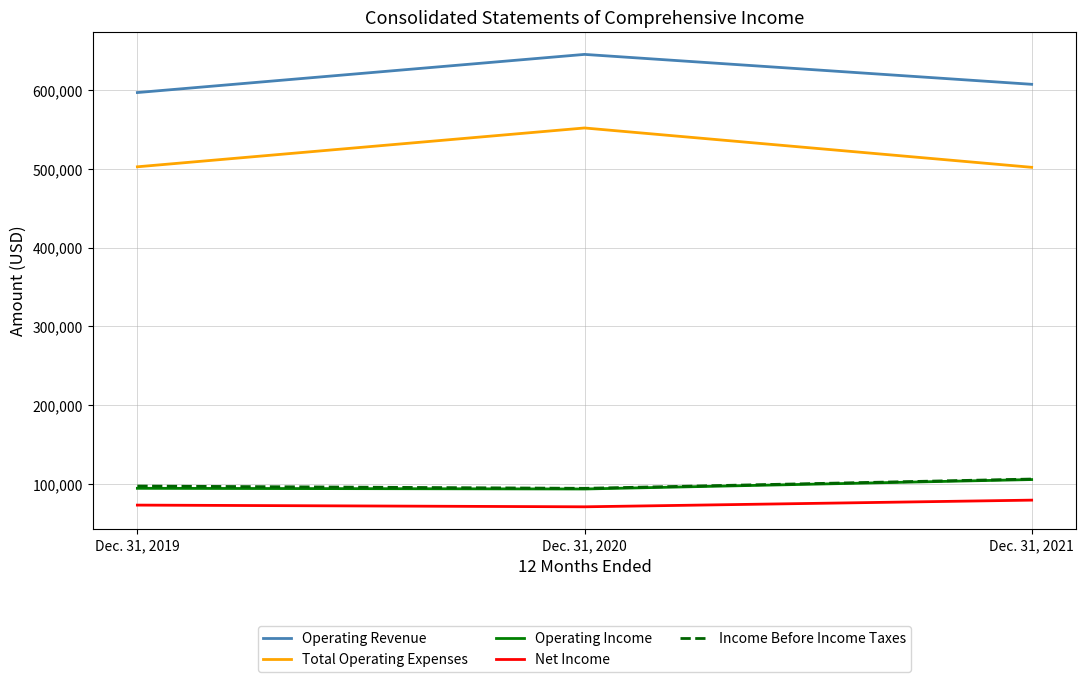

What is the maximum value shown in the chart?

645262